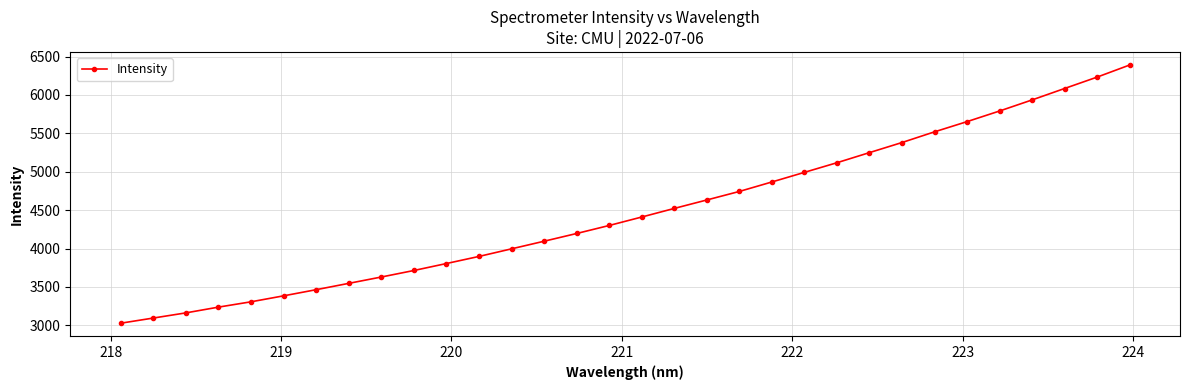

What is the sum of all values?

143369.0